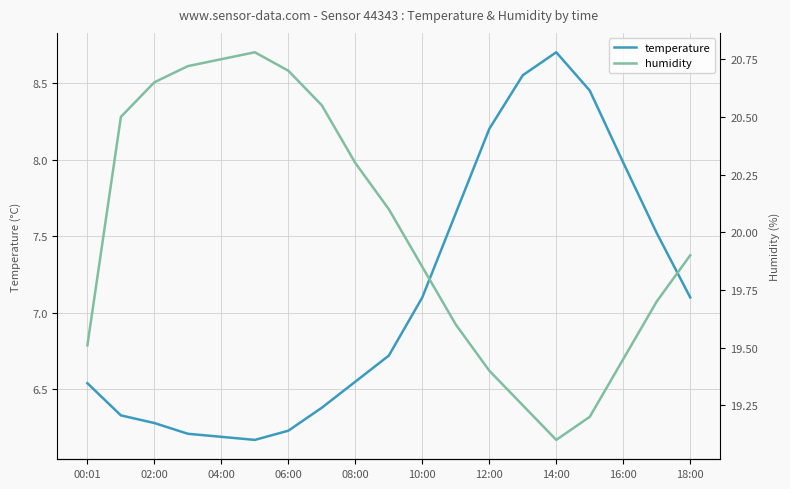

Read the temperature value at 13.

8.6